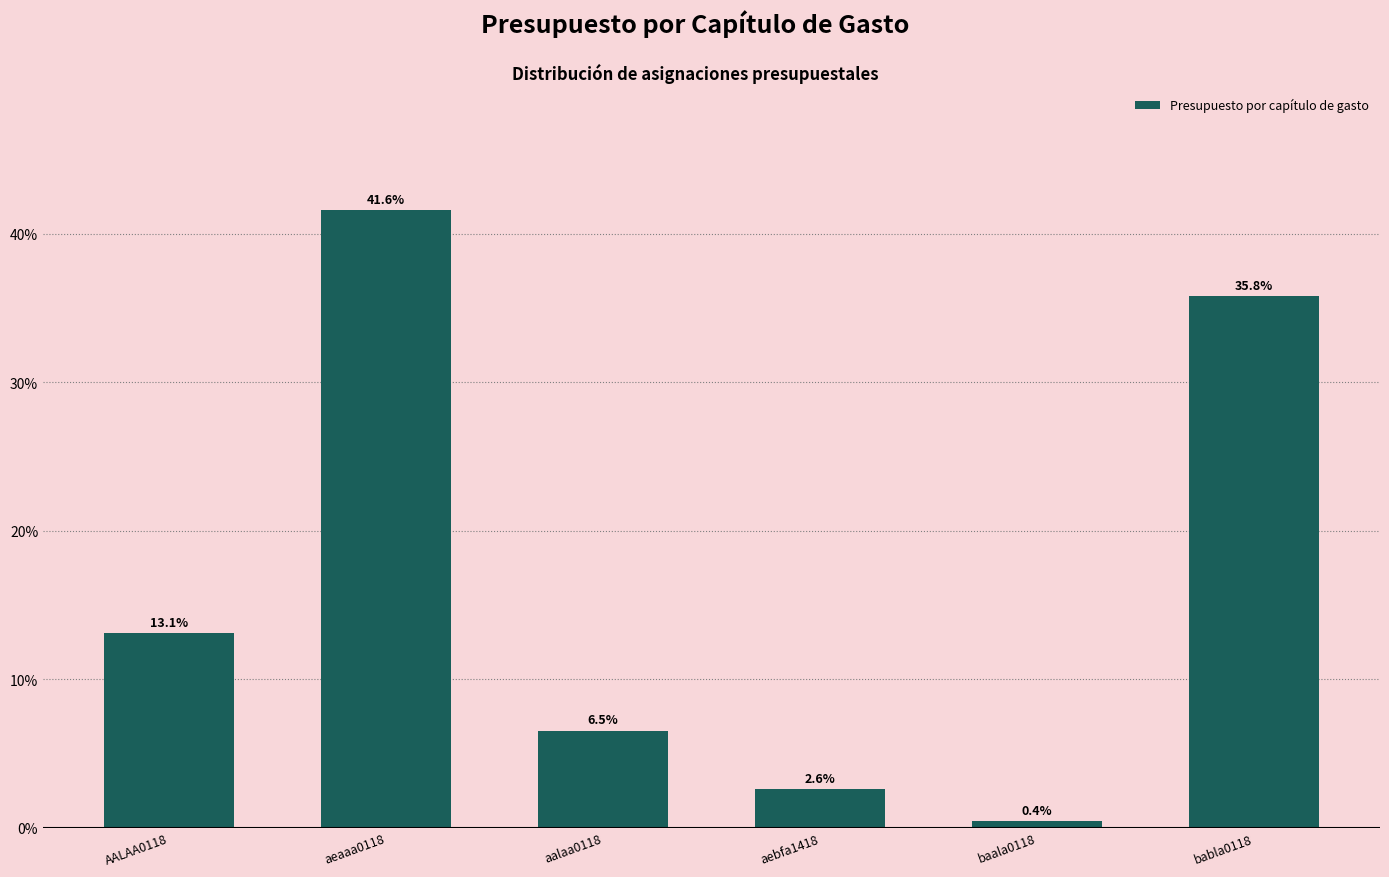

What is the average value?

16.7